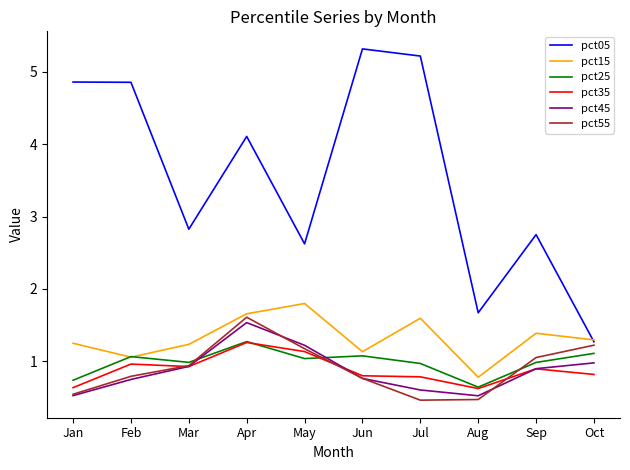

True or false: pct25 has a value of 1.3 at Apr.

True